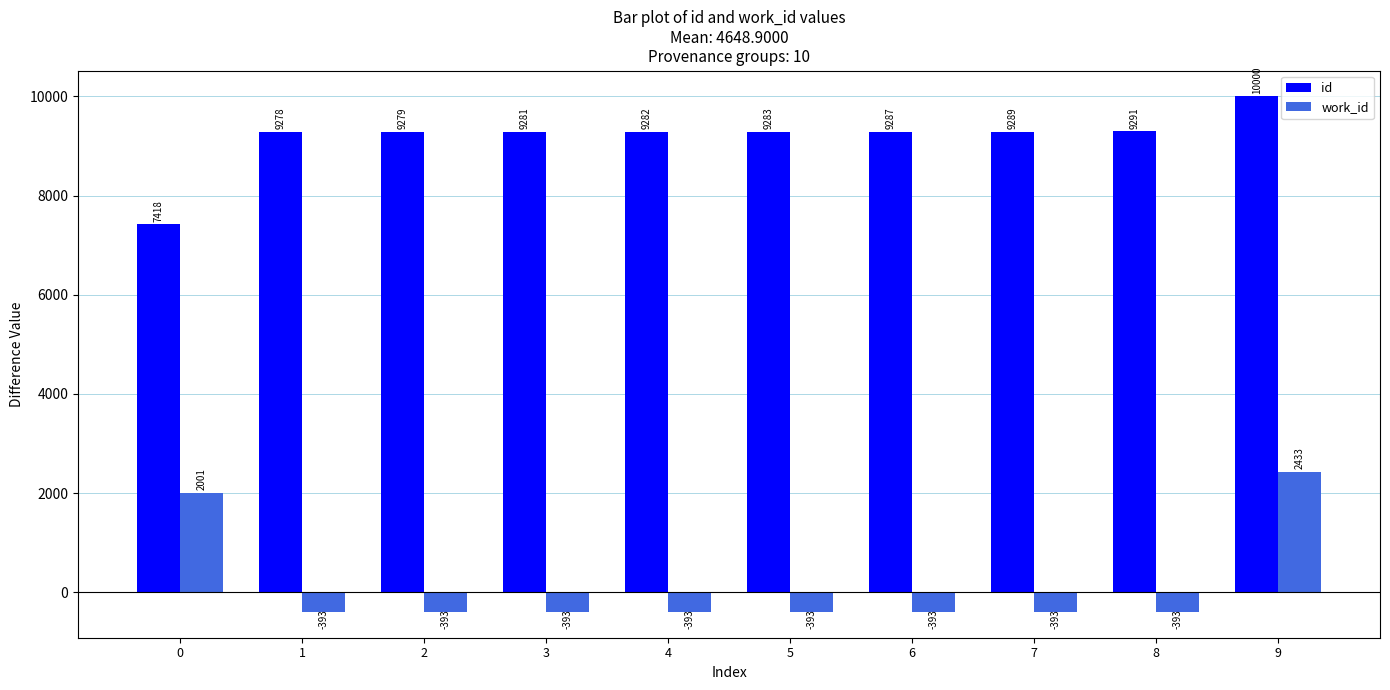

List the series in order of their peak value, lowest first.

work_id, id